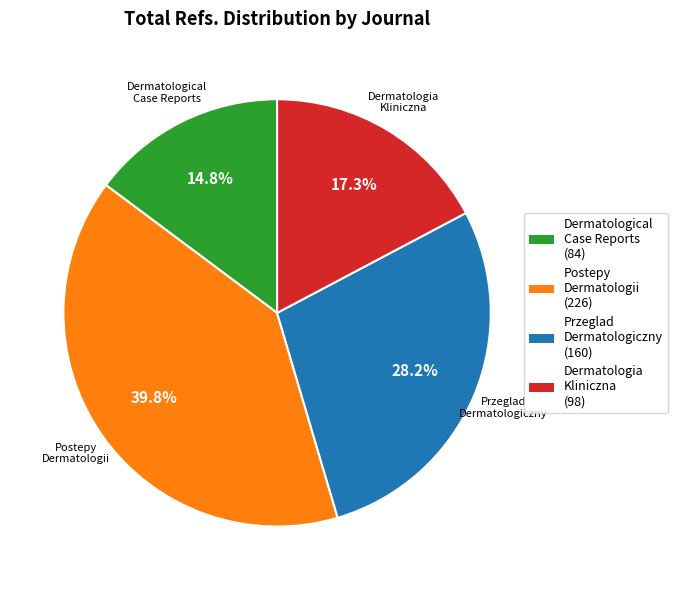

To the nearest percent, what portion does Dermatologia Kliniczna represent?

17%